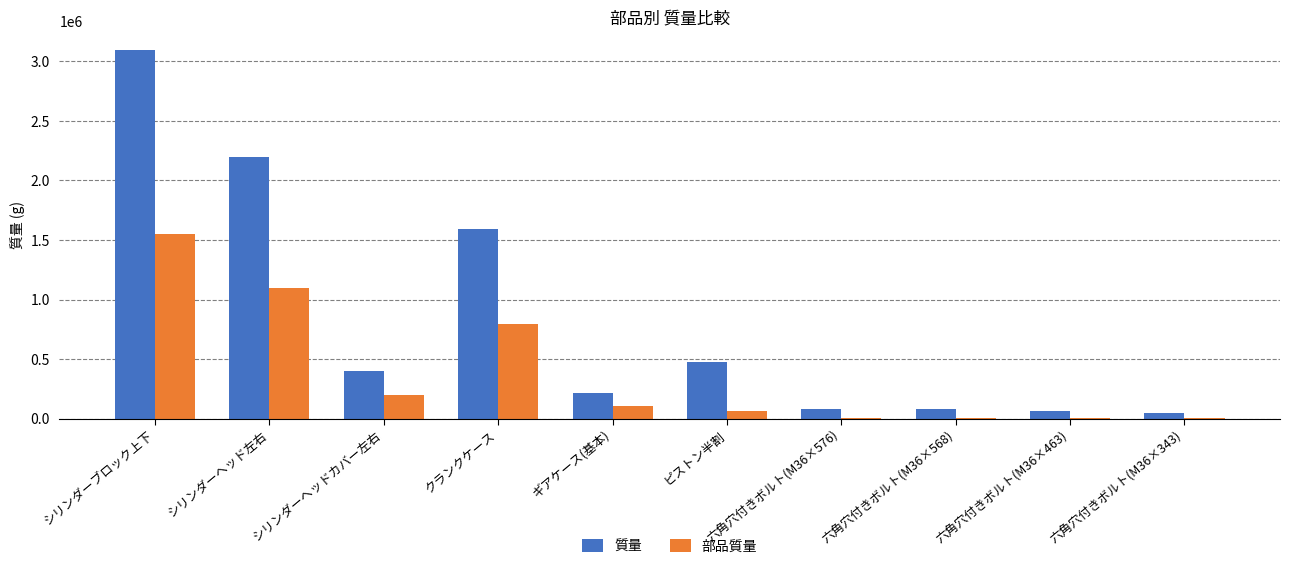

What is the maximum value shown in the chart?

3099016.0